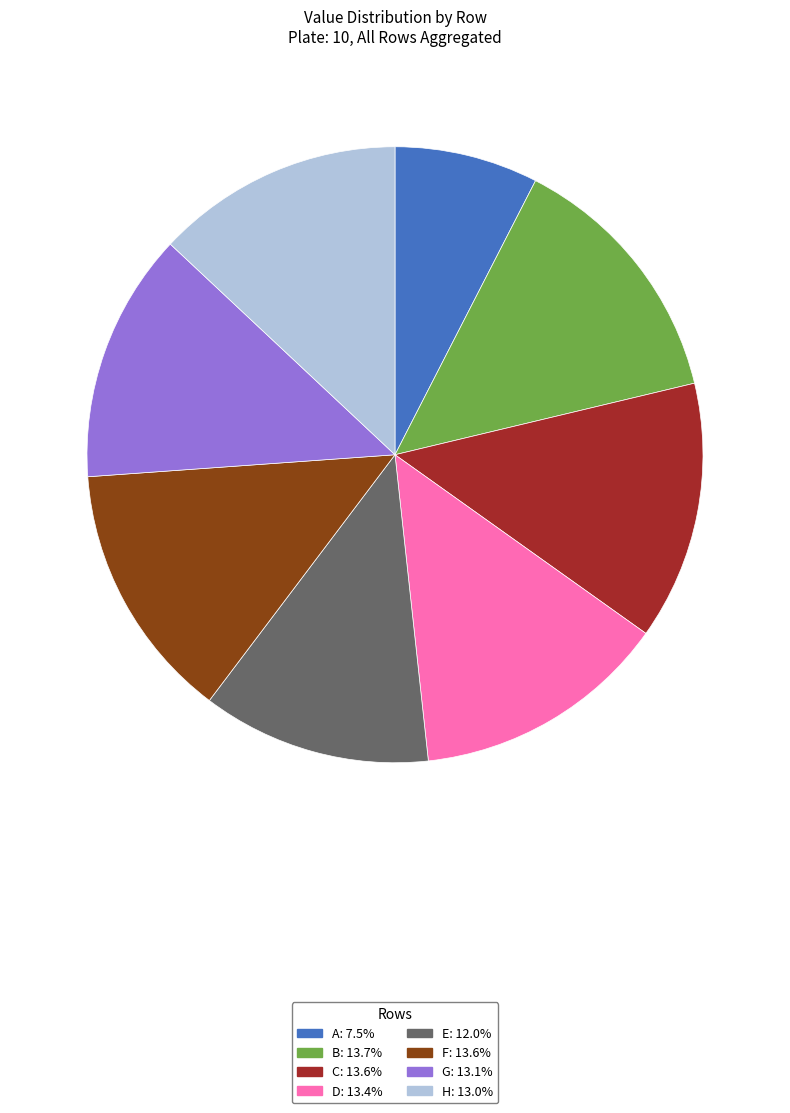

Is there any slice that represents more than half of the pie?

No